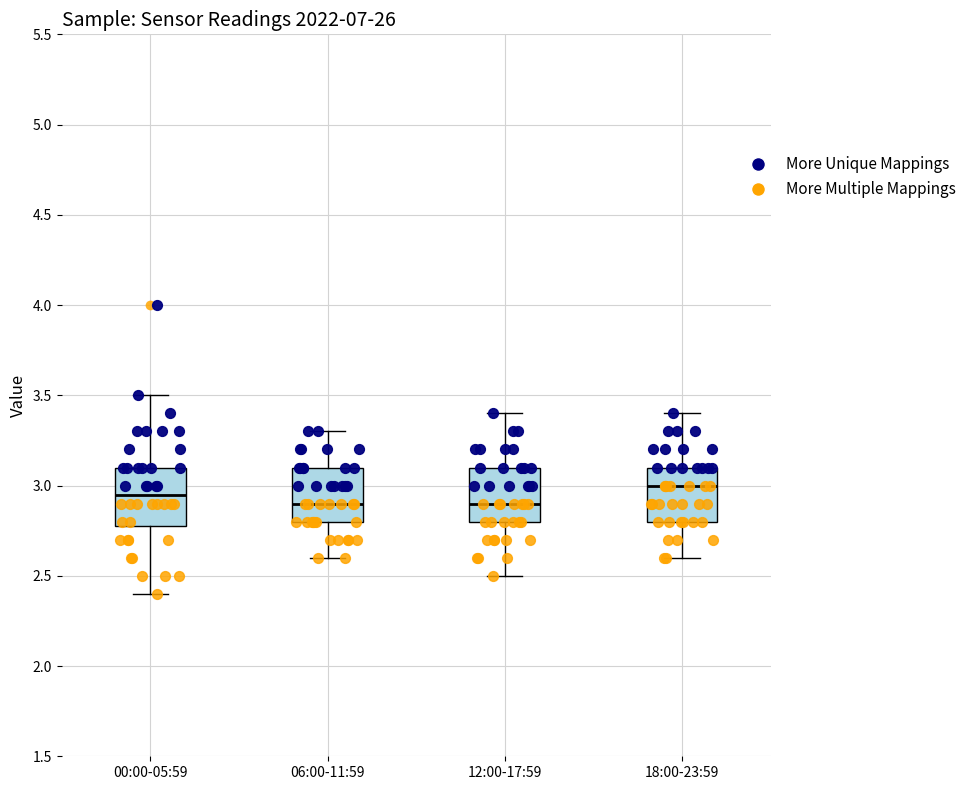

Where does the lower whisker of the box for 06:00-11:59 end on the y-axis? The values are not printed on the chart, so give them approximately, as read against the axis.

2.60